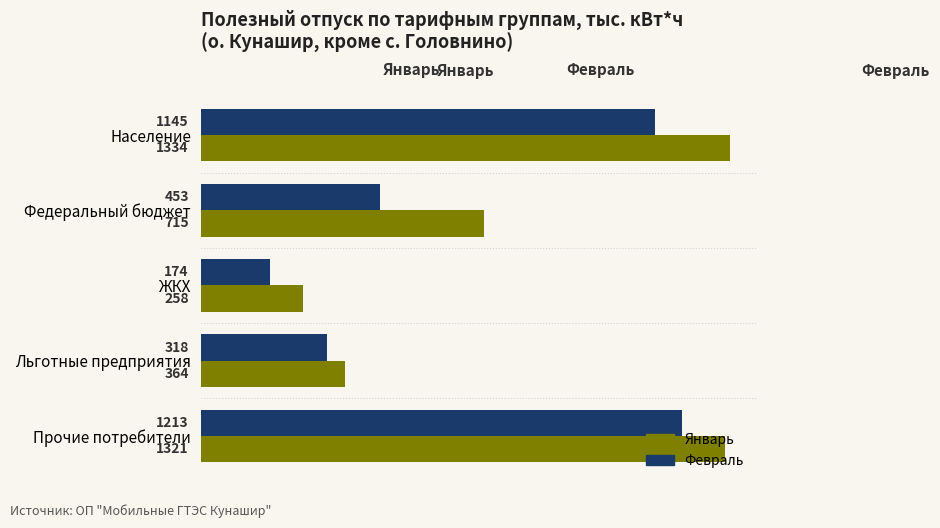

At ЖКХ, list the series in order from smallest to largest.

Февраль, Январь